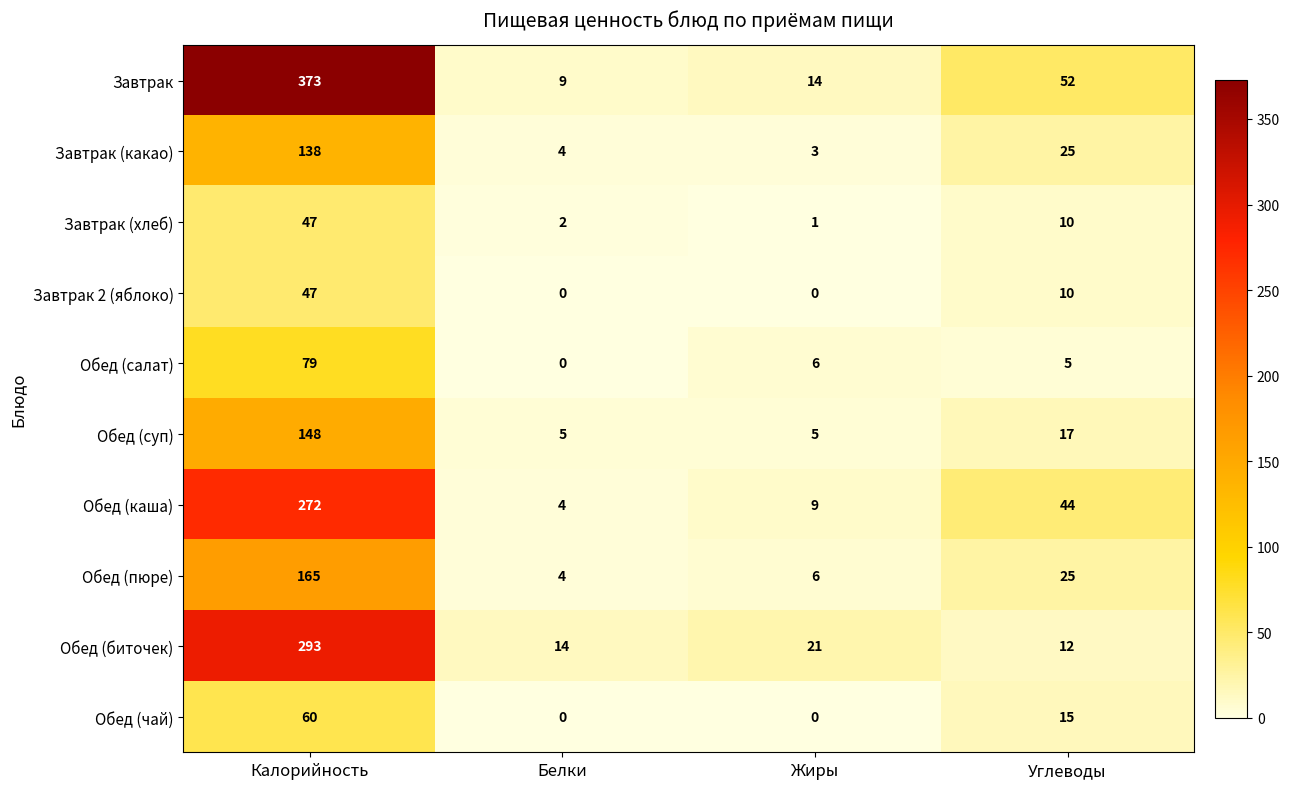

What is the difference between the highest and lowest values at Жиры?

21